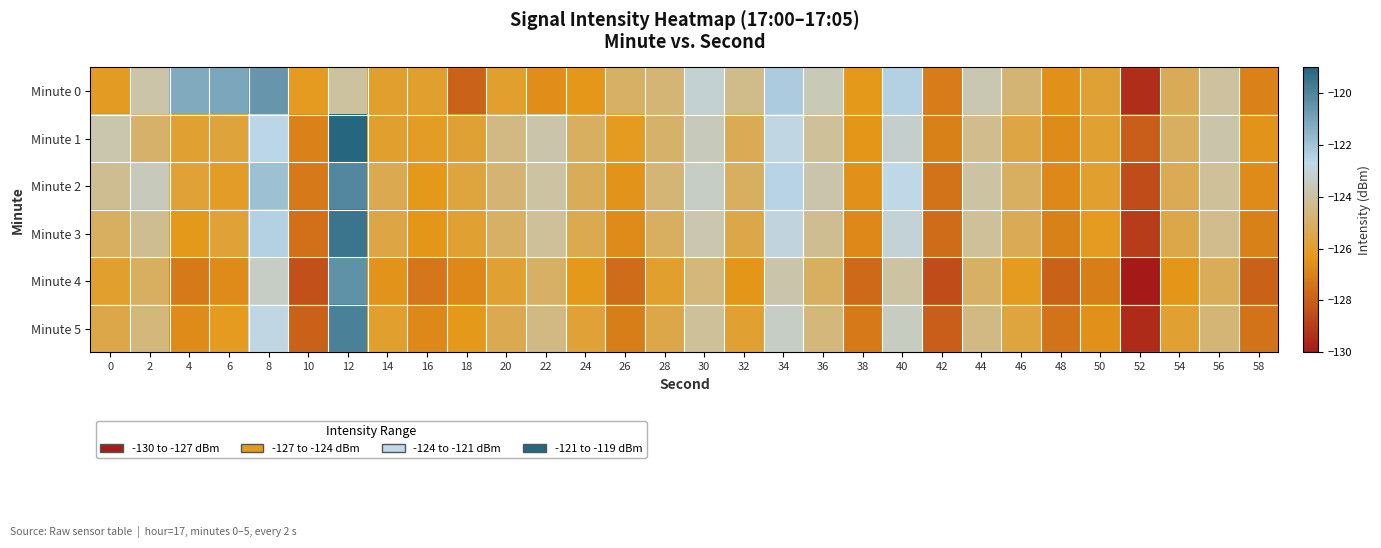

List the series in order of their peak value, highest first.

Minute 1, Minute 3, Minute 5, Minute 2, Minute 4, Minute 0